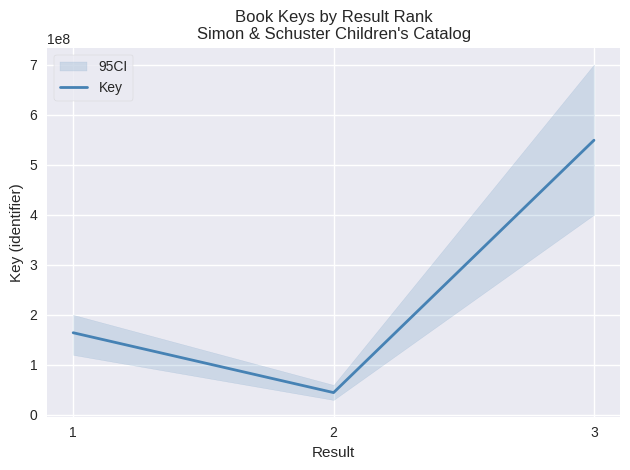

Rank the categories by value from lowest to highest.

2, 1, 3